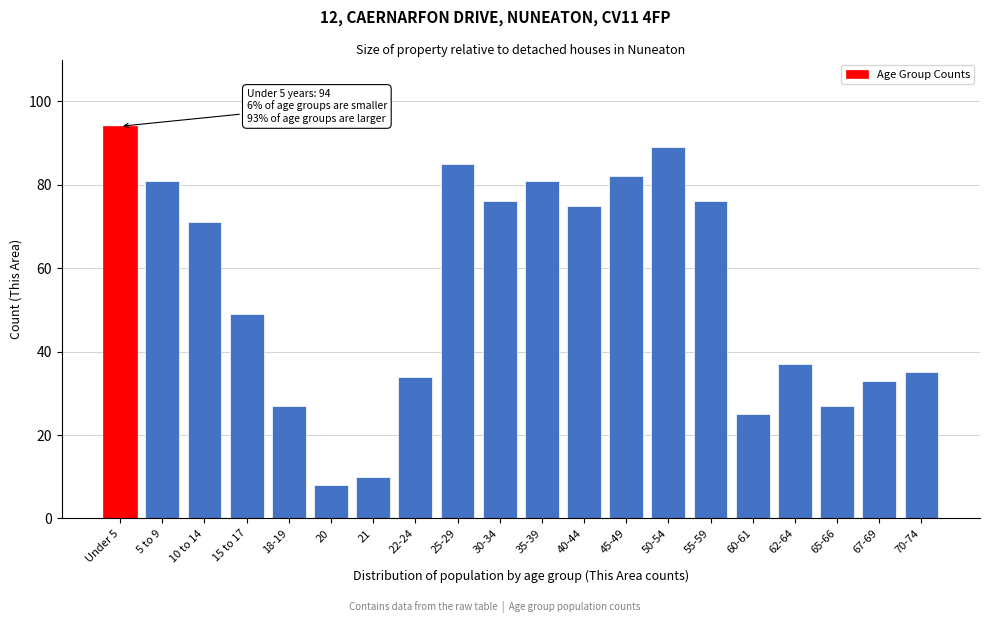

Reading left to right, transcribe all the data shown in this chart.

Under 5=94	5 to 9=81	10 to 14=71	15 to 17=49	18-19=27	20=8	21=10	22-24=34	25-29=85	30-34=76	35-39=81	40-44=75	45-49=82	50-54=89	55-59=76	60-61=25	62-64=37	65-66=27	67-69=33	70-74=35